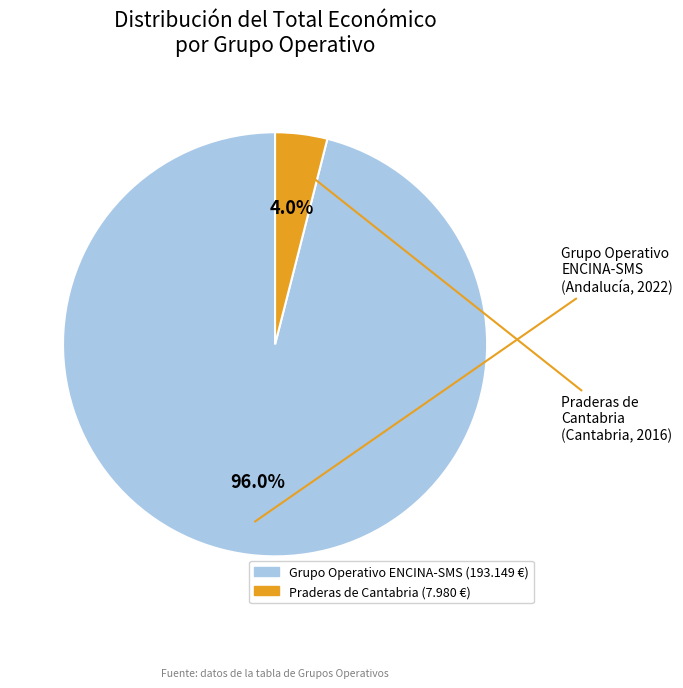

Rank the categories by value from highest to lowest.

Grupo Operativo ENCINA-SMS, Praderas de Cantabria